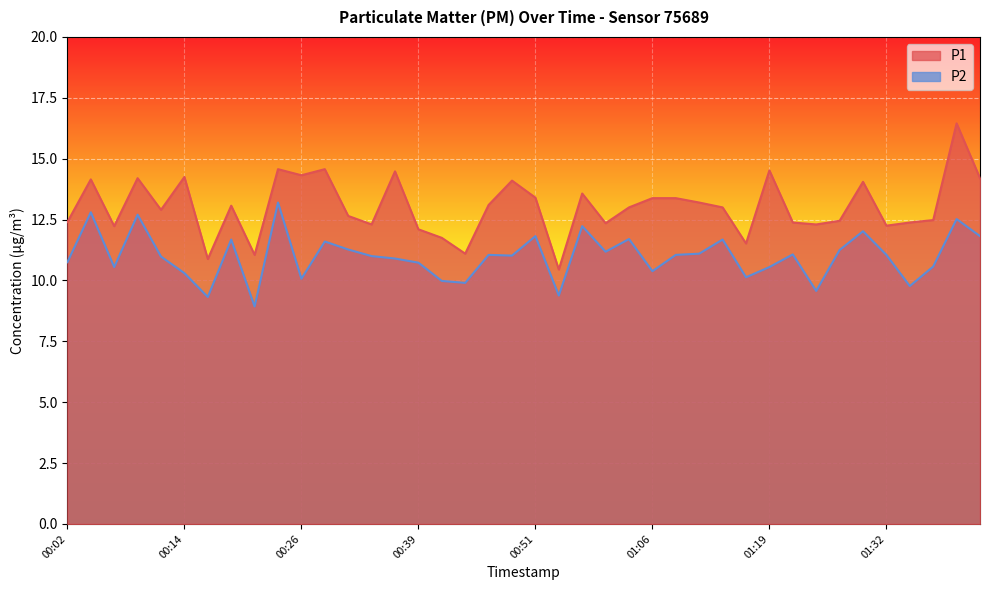

What is the sum of the P2 values at 01:08 and 01:35?

20.8